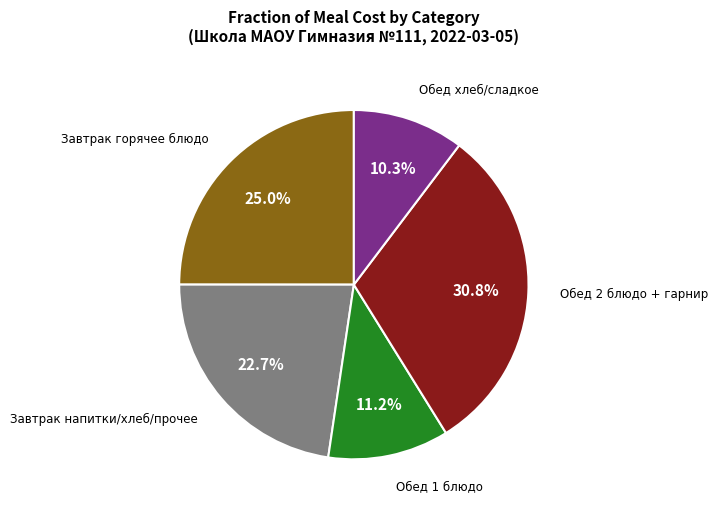

Is there any slice that represents more than half of the pie?

No